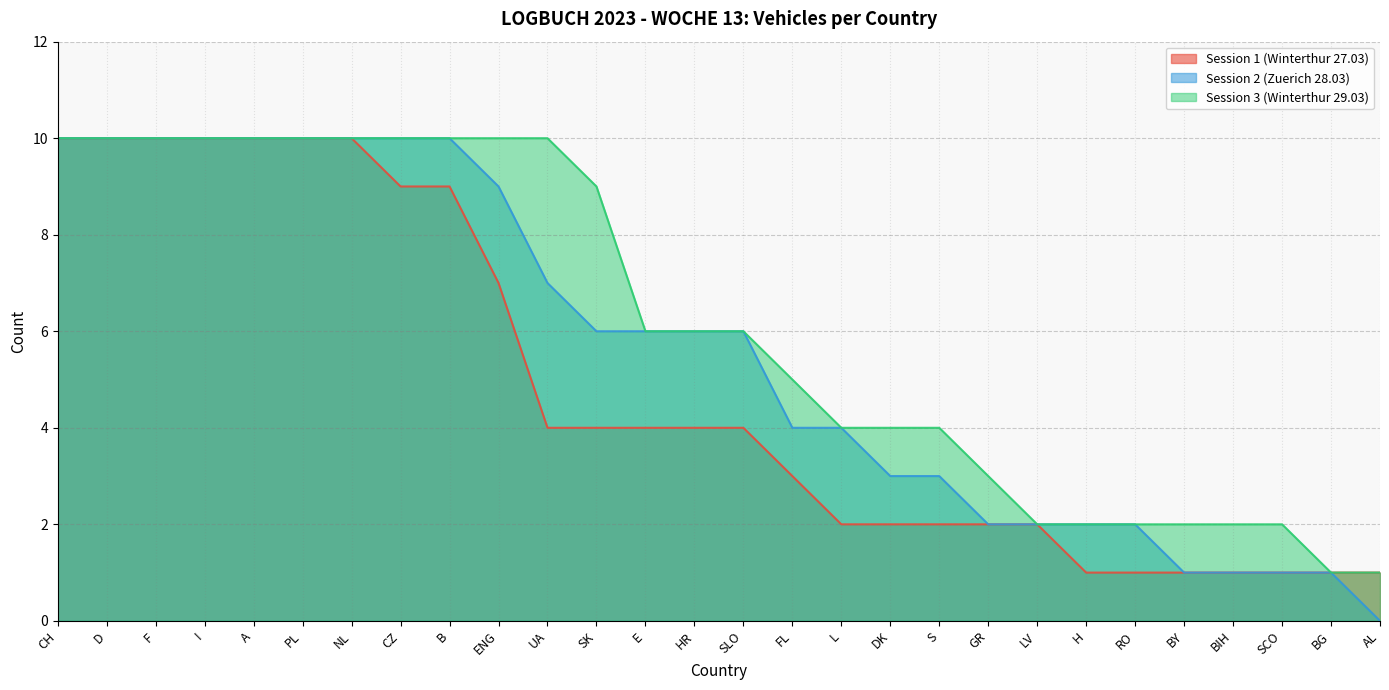

At how many categories does at least one series exceed 1?

26